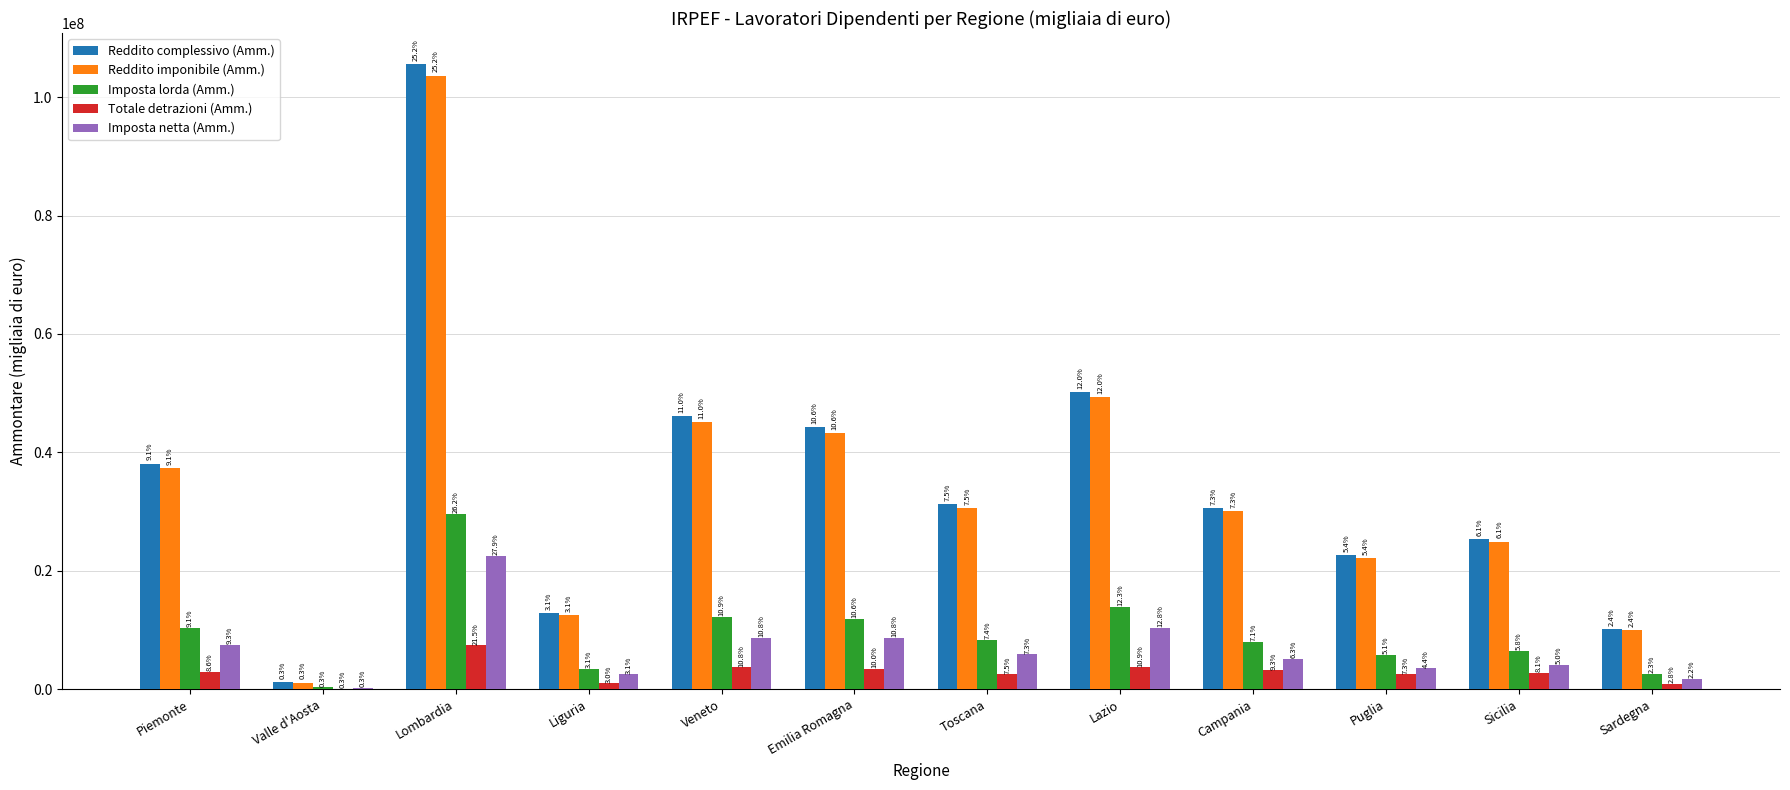

Which has a higher value, Veneto or Campania?

Veneto